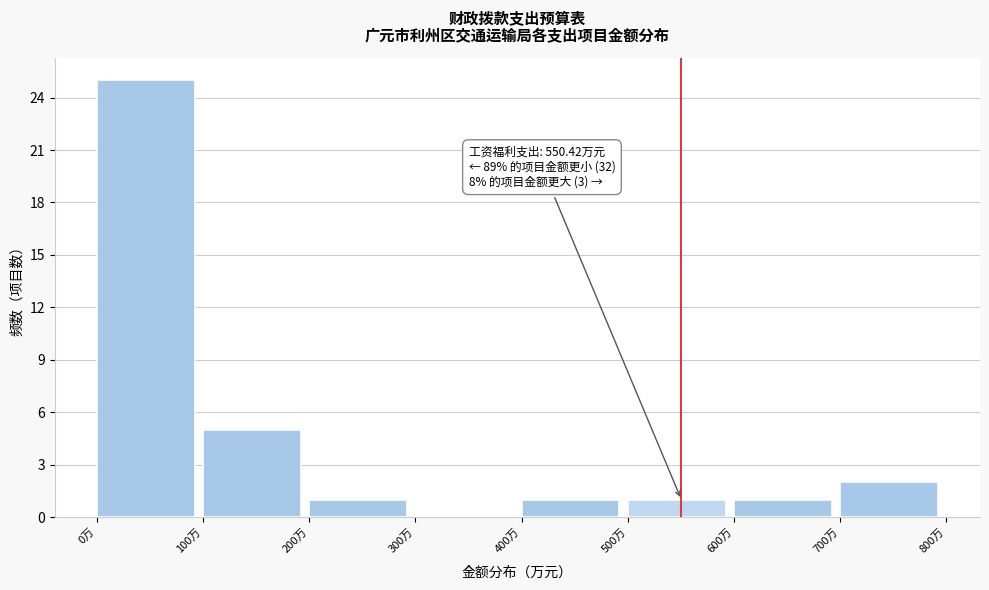

Over which range of the x-axis is the bar tallest?

0 to 100